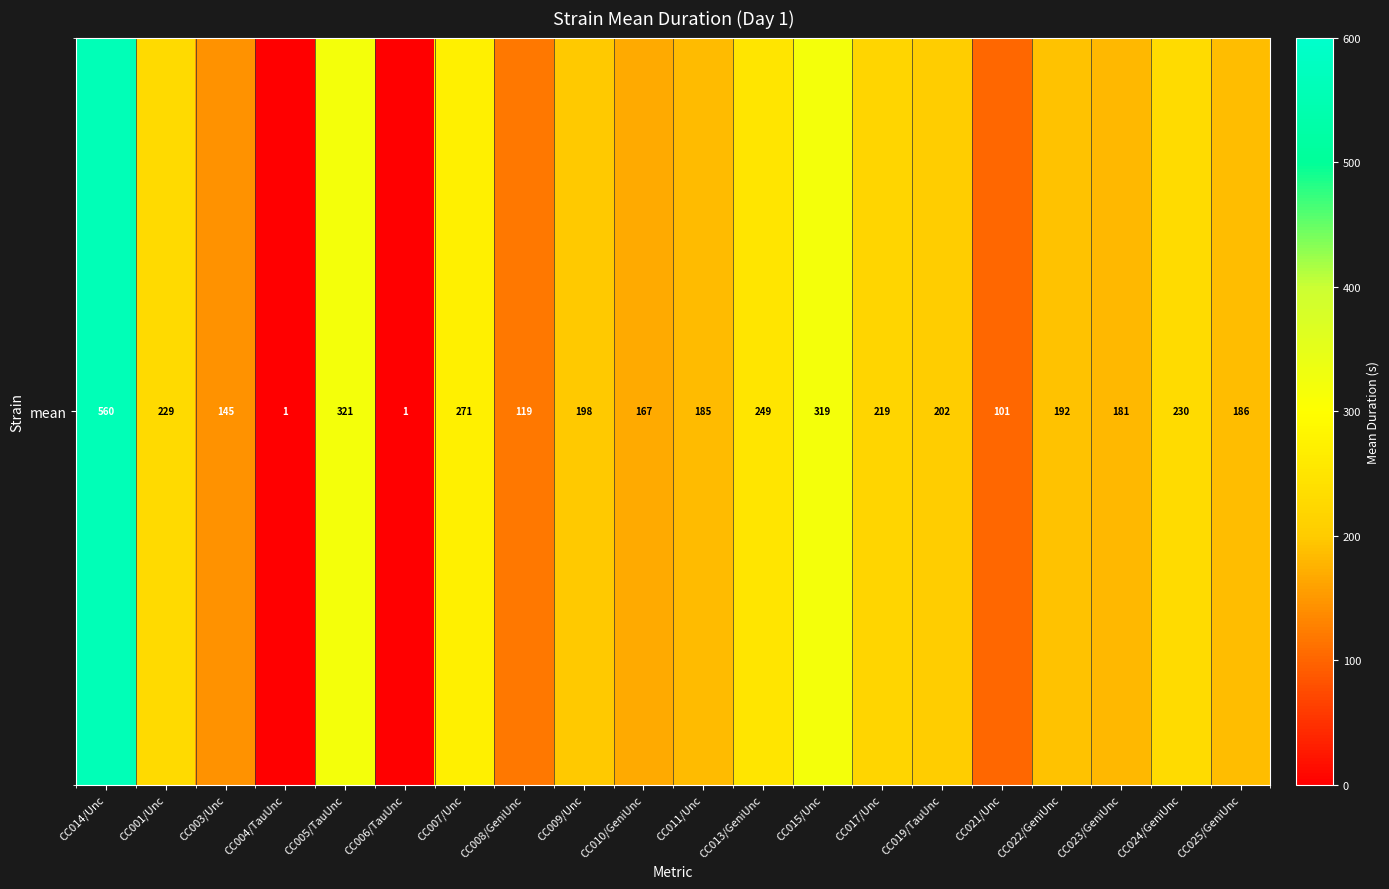

What is the difference between the maximum and second lowest values?

559